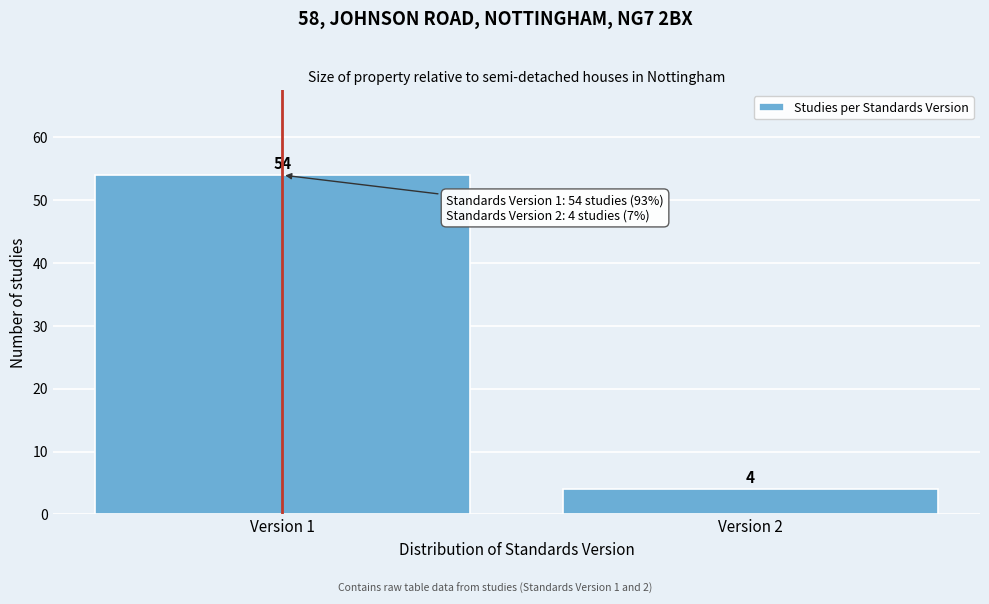

Reading left to right, transcribe all the data shown in this chart.

Version 1=54	Version 2=4